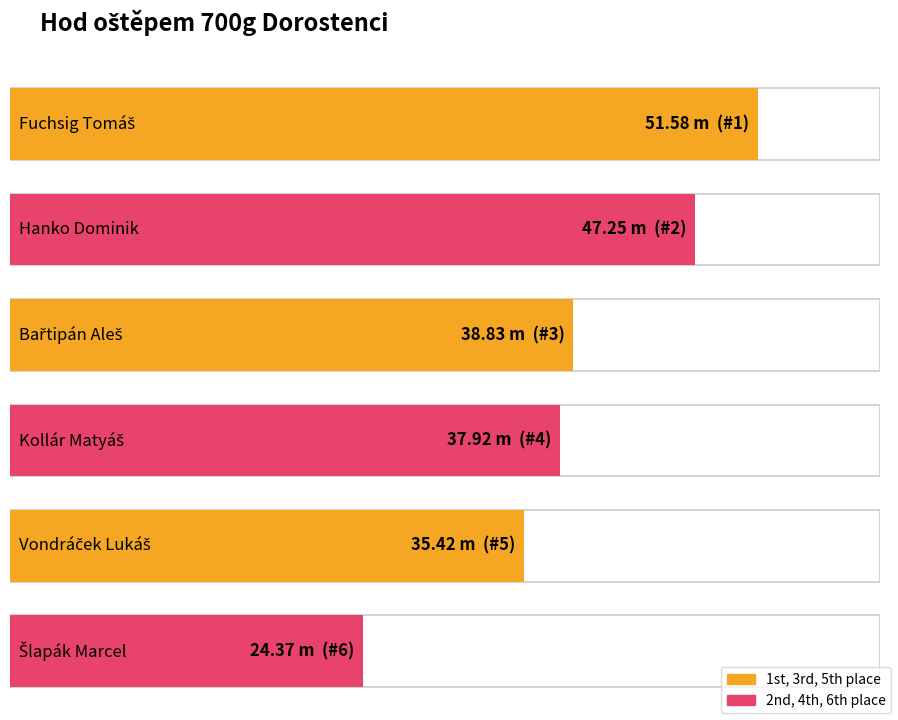

What is the label of the 6th bar from the right?

Fuchsig Tomáš